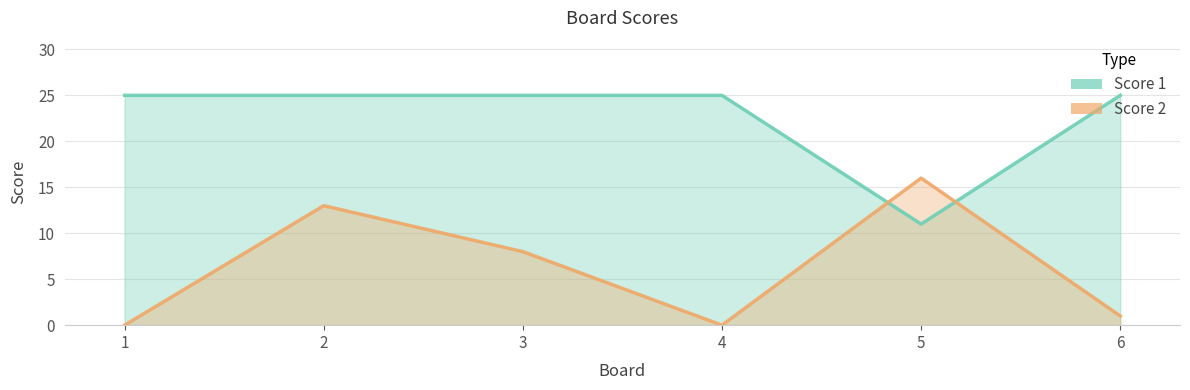

How many interior local peaks does the Score 2 series have?

2